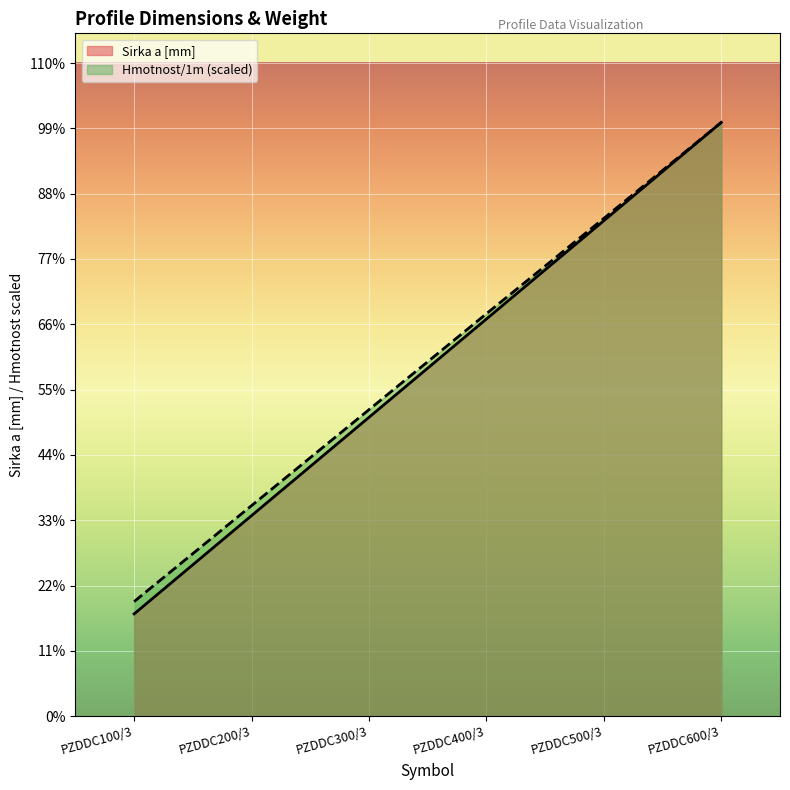

What is the label of the 6th point from the left?

PZDDC600/3